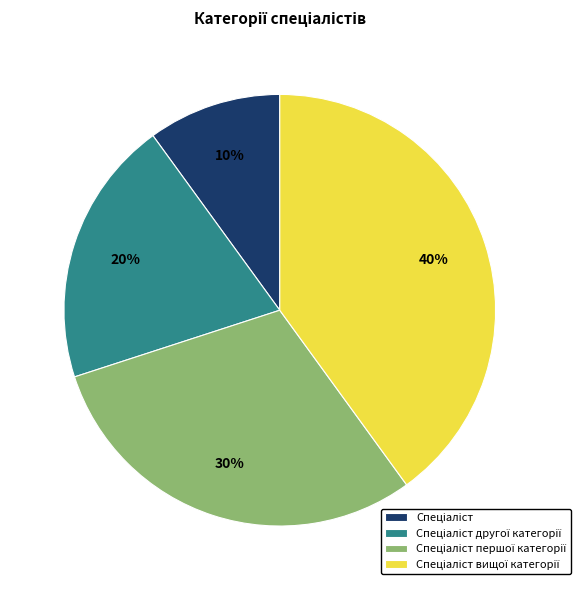

To the nearest percent, what is the difference between the largest and smallest slice percentages?

30%